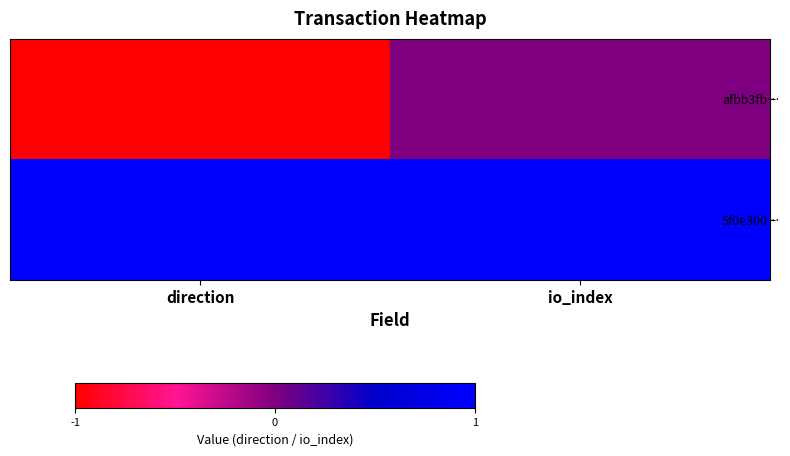

Between direction and io_index, which is larger?

io_index